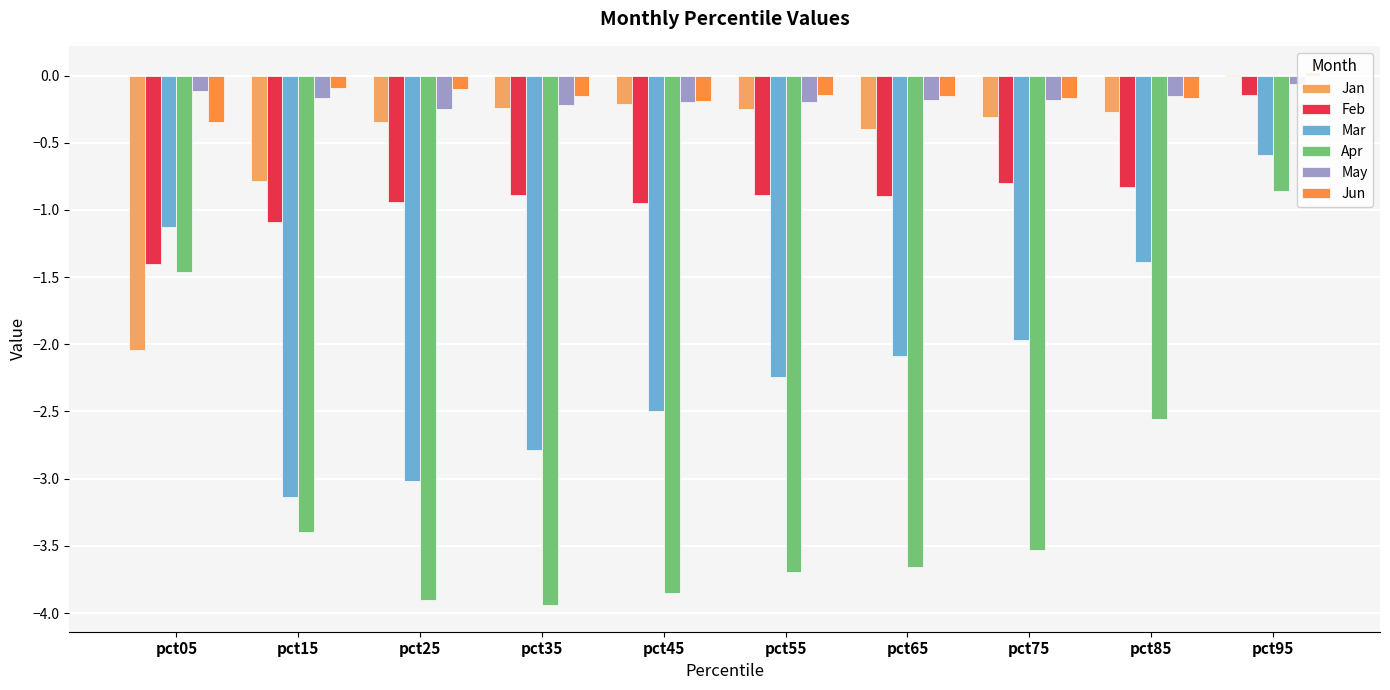

At which label is May closest to 0?

pct95